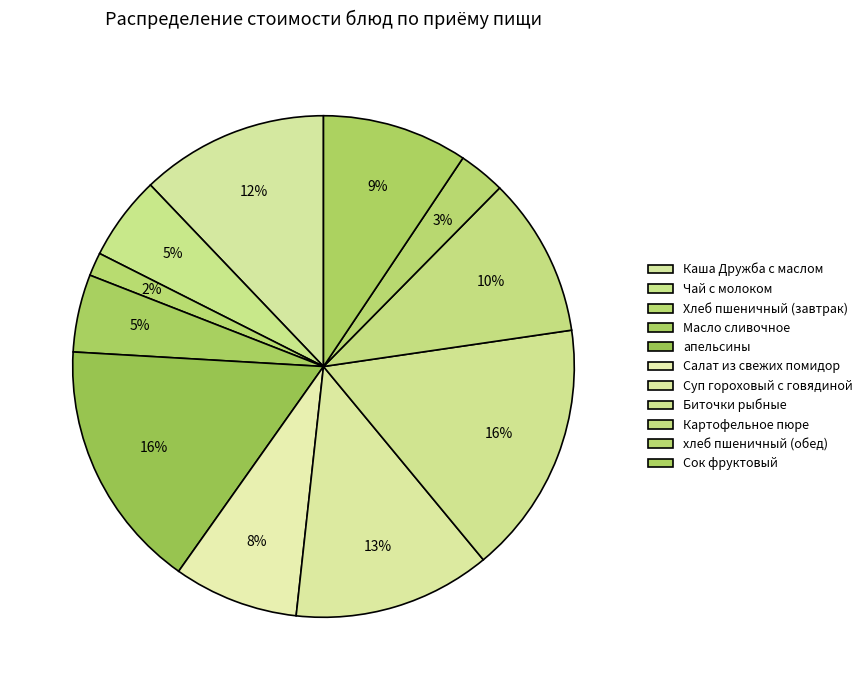

Rank the categories by value from highest to lowest.

Биточки рыбные, апельсины, Суп гороховый с говядиной, Каша Дружба с маслом, Картофельное пюре, Сок фруктовый, Салат из свежих помидор, Чай с молоком, Масло сливочное, хлеб пшеничный (обед), Хлеб пшеничный (завтрак)